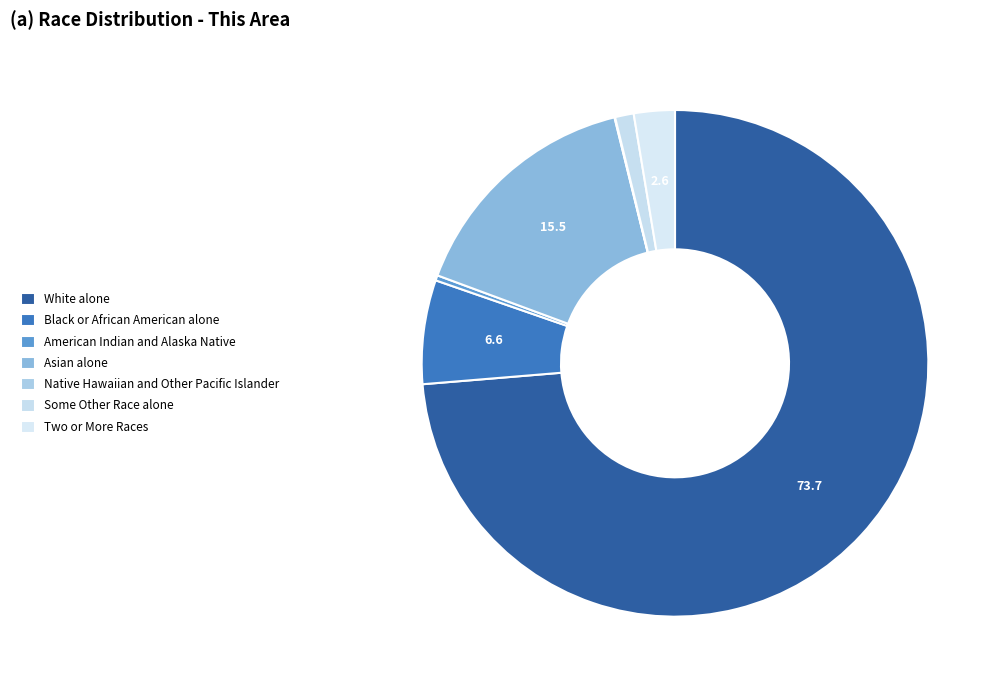

Combined, do Asian alone and Some Other Race alone account for over 50%?

No